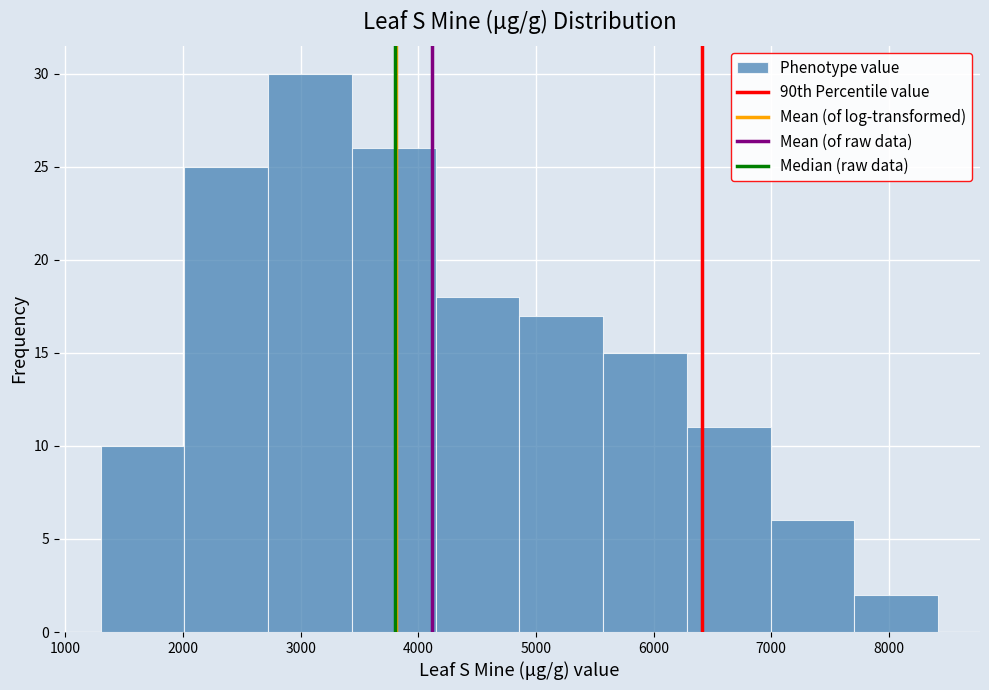

Reading left to right, transcribe this chart: for each bar, give the range it covers on the x-axis and its height. Neither the bar edges nor the heights are printed on the chart, so give them approximately, as read against the axes.

1300 to 2000: 10
2000 to 2700: 25
2700 to 3400: 30
3400 to 4100: 26
4100 to 4900: 18
4900 to 5600: 17
5600 to 6300: 15
6300 to 7000: 11
7000 to 7700: 6
7700 to 8400: 2